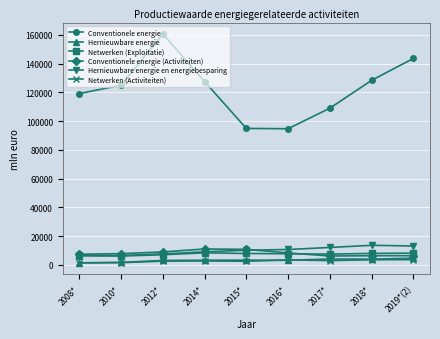

What is the maximum value for Netwerken (Activiteiten)?

3690